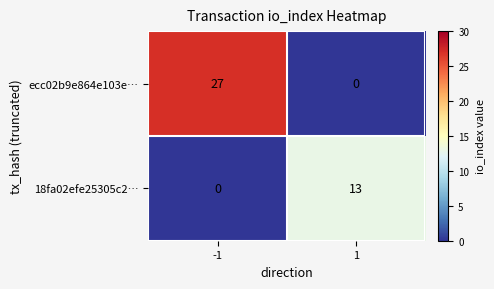

What is the difference between the ecc02b9e864e103e… values at 1 and -1?

27